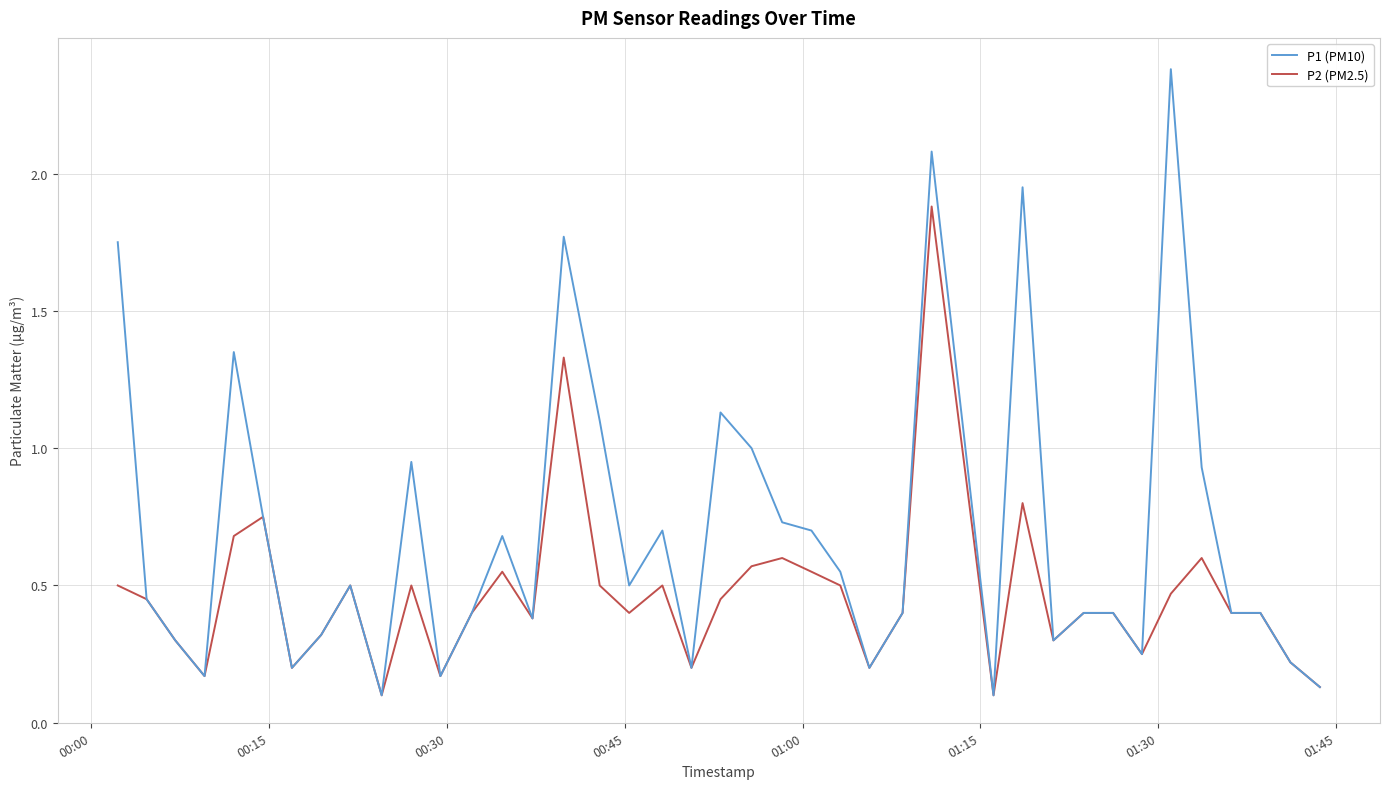

What is the sum of all P1 (PM10) values?

27.4